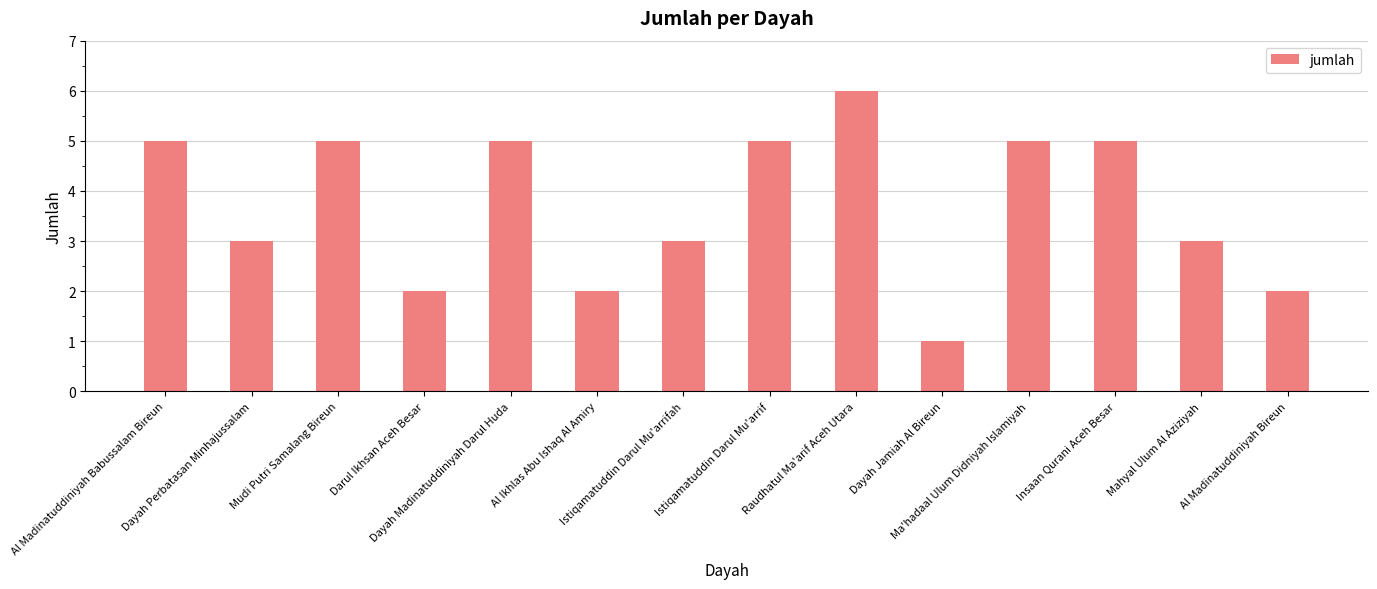

What is the average value?

4